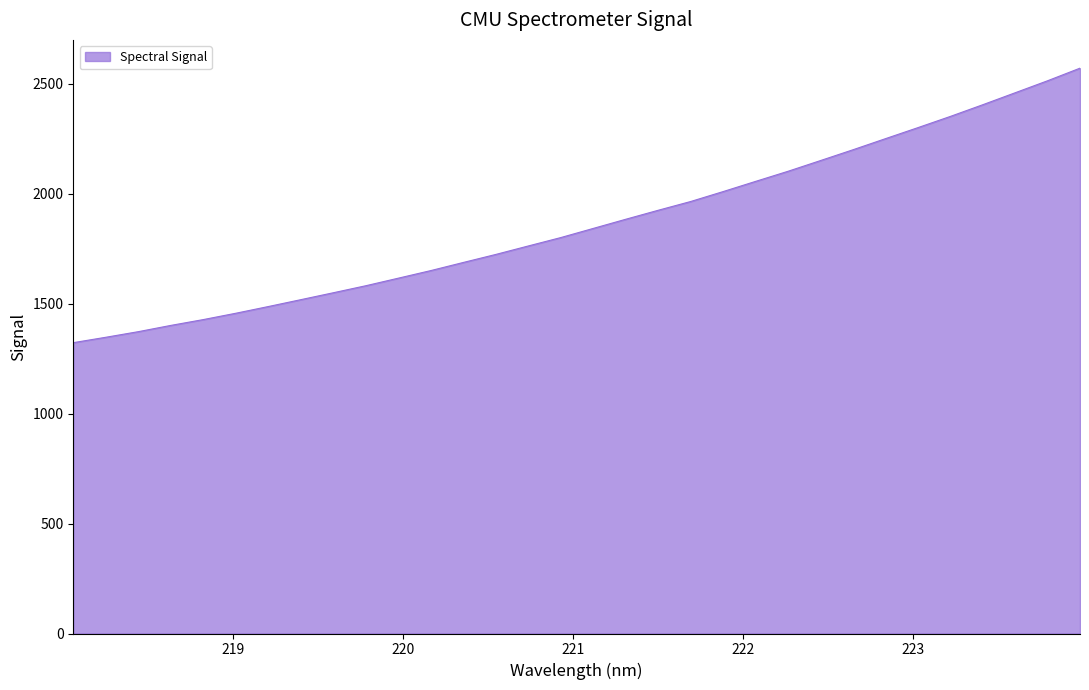

What is the maximum value shown in the chart?

2571.1